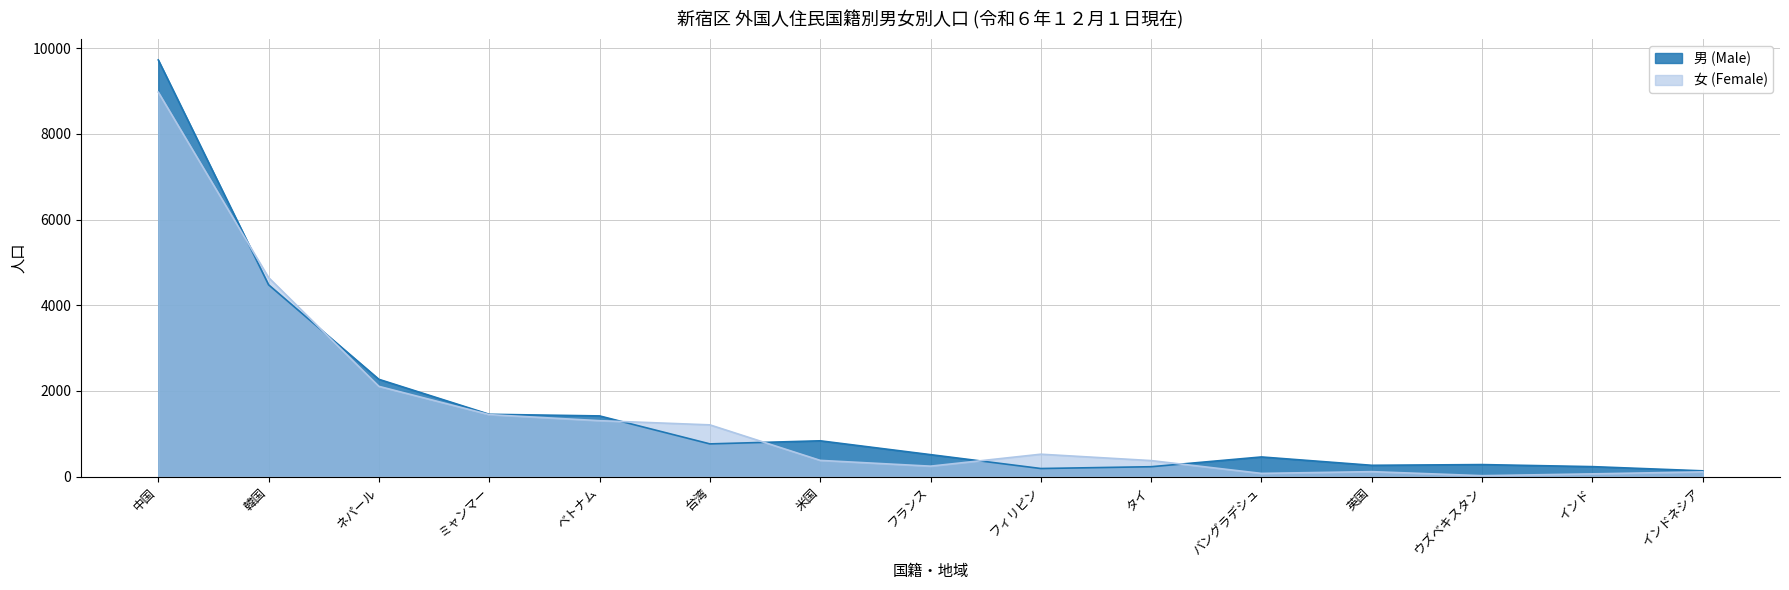

How many values in the 男 (Male) series are below 514?

7